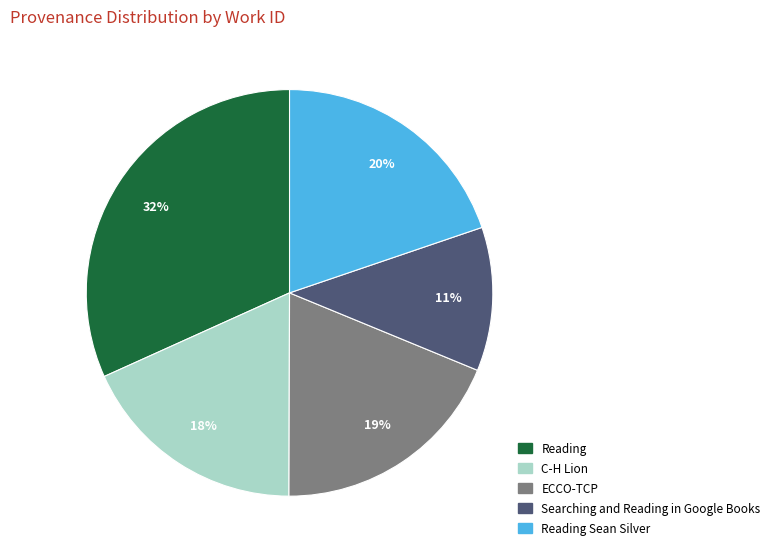

To the nearest percent, what is the average slice percentage?

20%